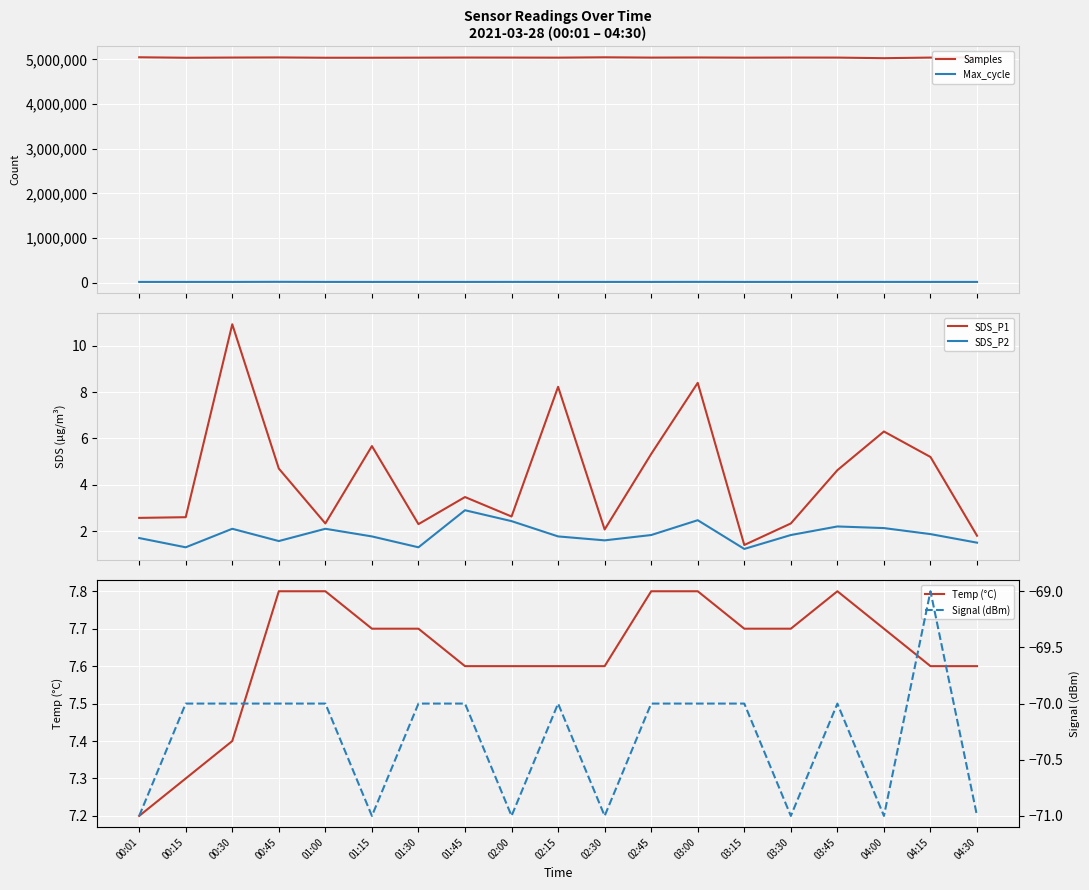

What is the highest value of the Temp (°C) series?

7.8